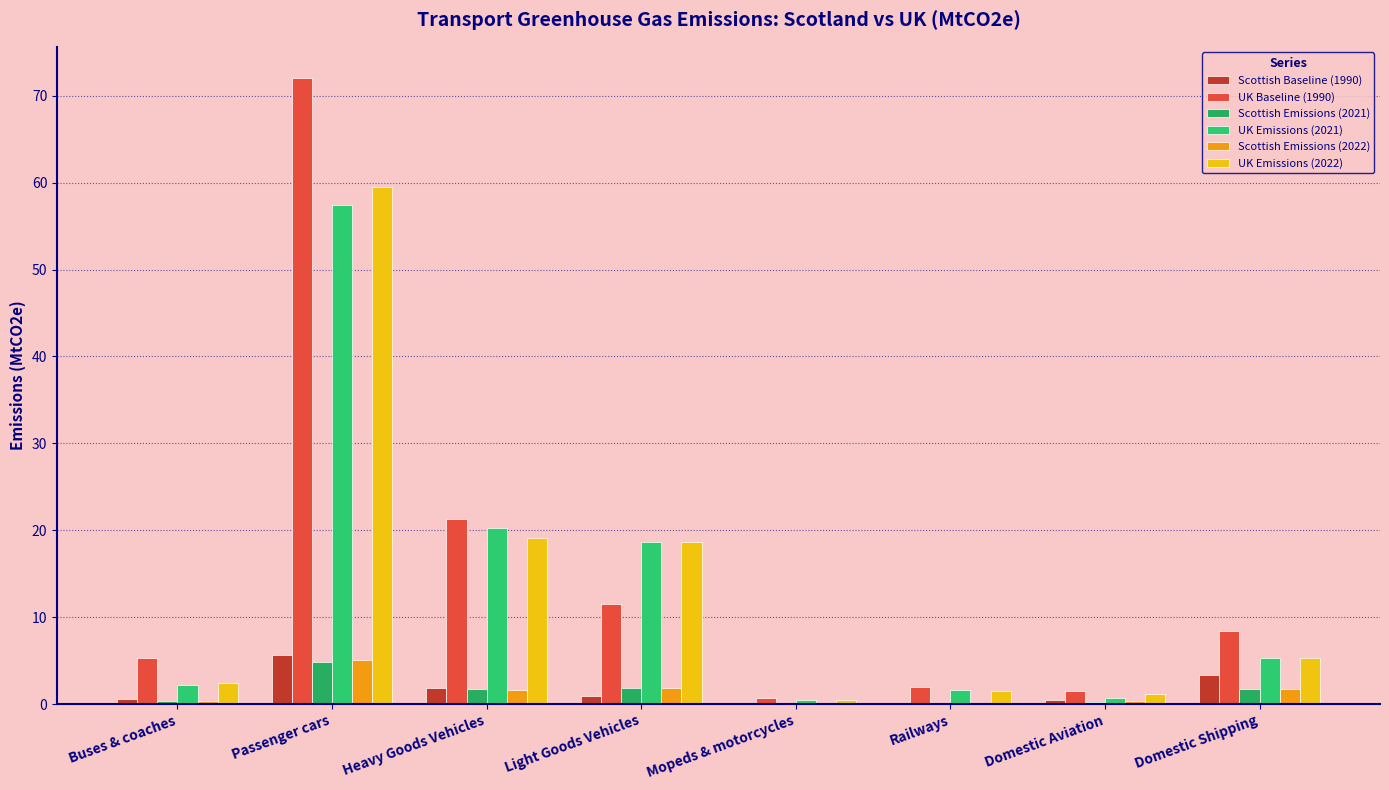

List the labels in order of UK Emissions (2021) value, smallest first.

Mopeds & motorcycles, Domestic Aviation, Railways, Buses & coaches, Domestic Shipping, Light Goods Vehicles, Heavy Goods Vehicles, Passenger cars